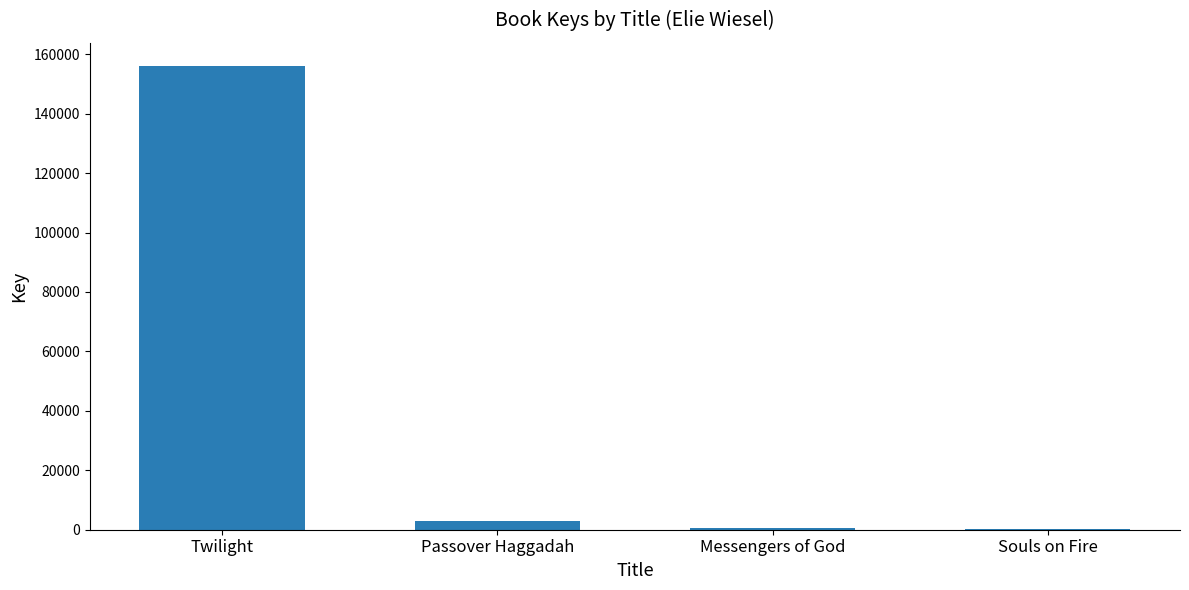

Between Twilight and Messengers of God, which is larger?

Twilight